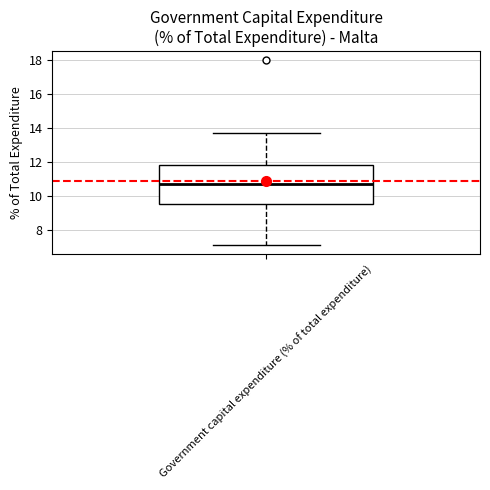

Transcribe this box plot: give where the median line is, the range the box spans, and where the two whiskers end, as read against the y-axis. The values are not printed on the chart, so give them approximately, as read against the axis.

median 10.8, box 9.6 to 11.8, whiskers 7.2 to 13.8